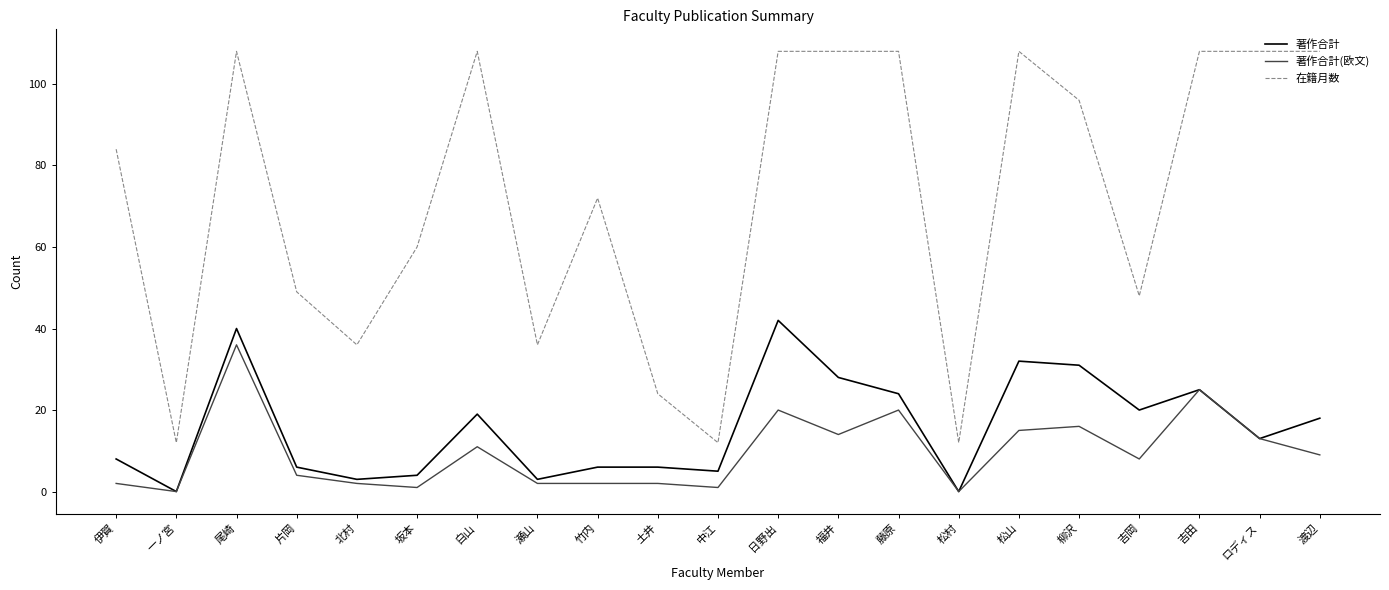

True or false: 著作合計 has more than 1 points higher than both neighbors.

True